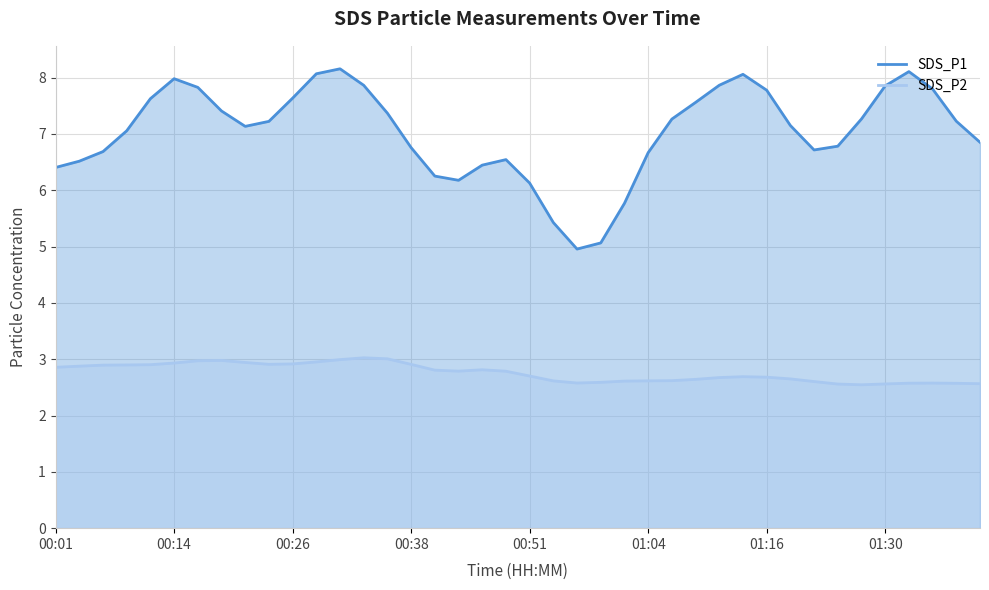

Is the value of SDS_P1 at 01:27 greater than the value of SDS_P2 at 00:46?

Yes